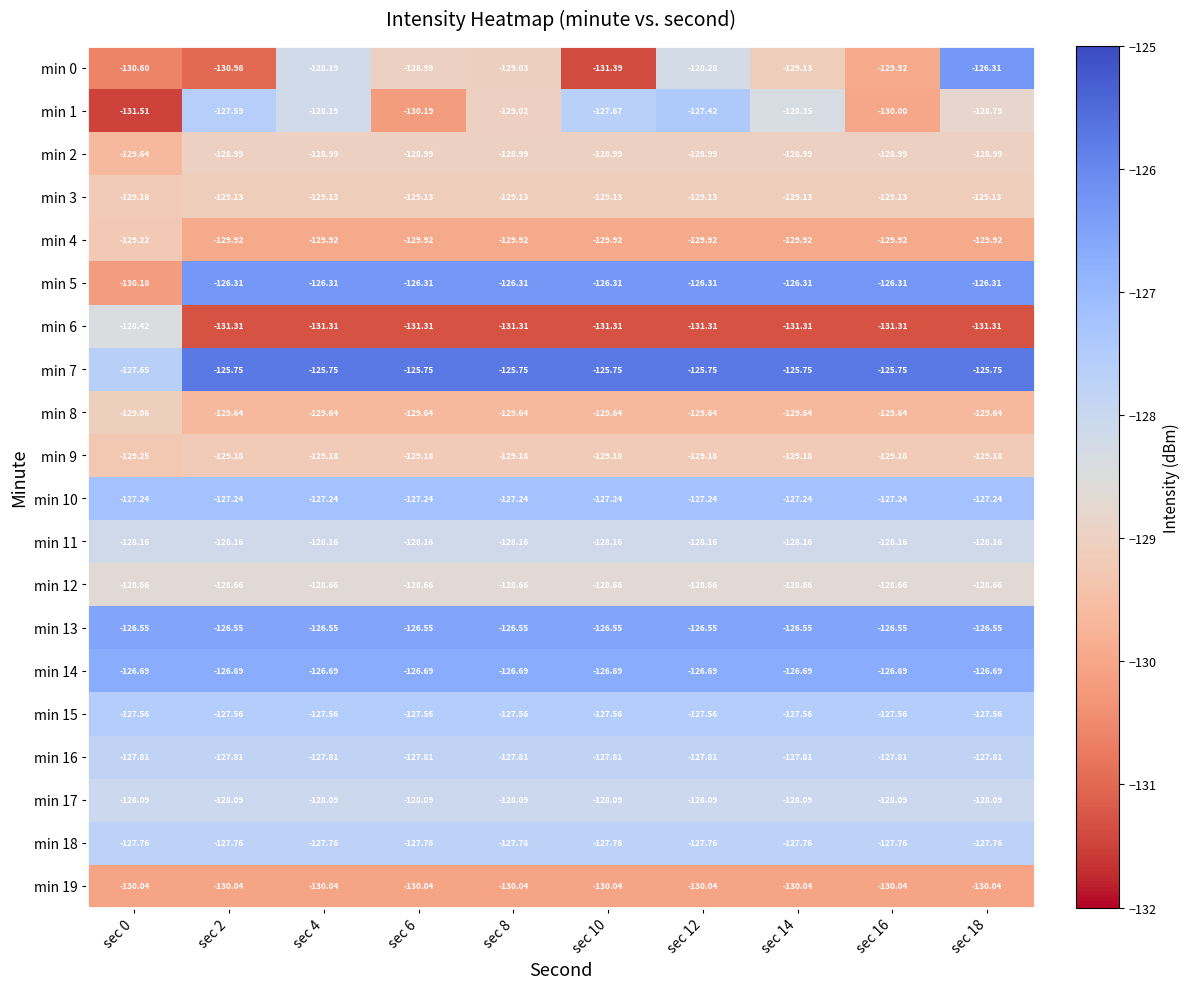

Is the value of min 2 at sec 14 greater than the value of min 18 at sec 10?

No